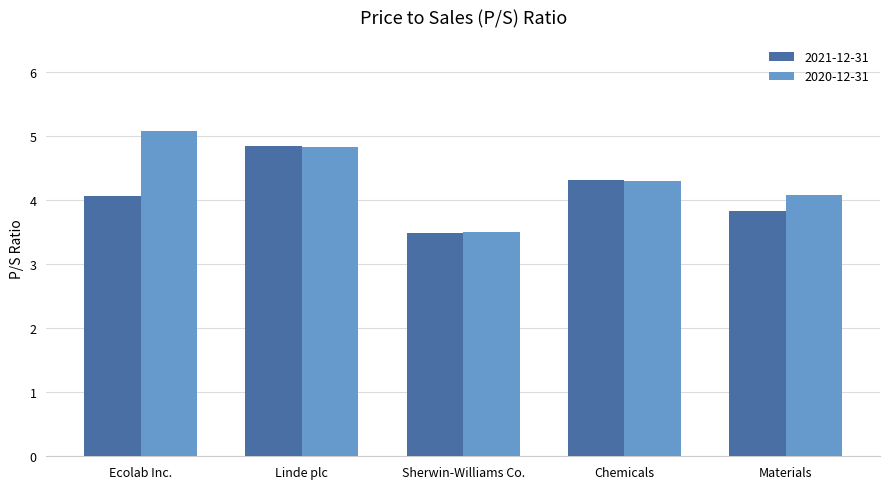

List the series in order of their peak value, highest first.

2020-12-31, 2021-12-31